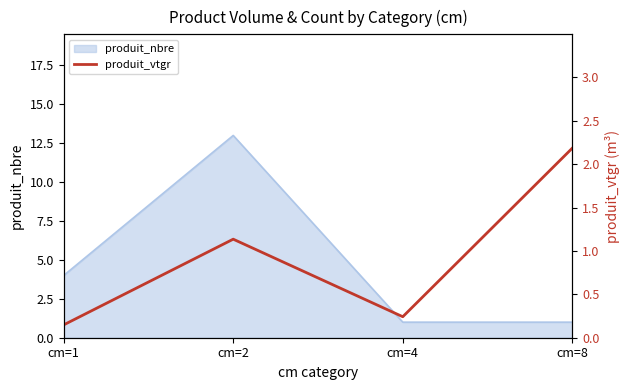

Which category has the highest value in the produit_nbre series?

cm=2